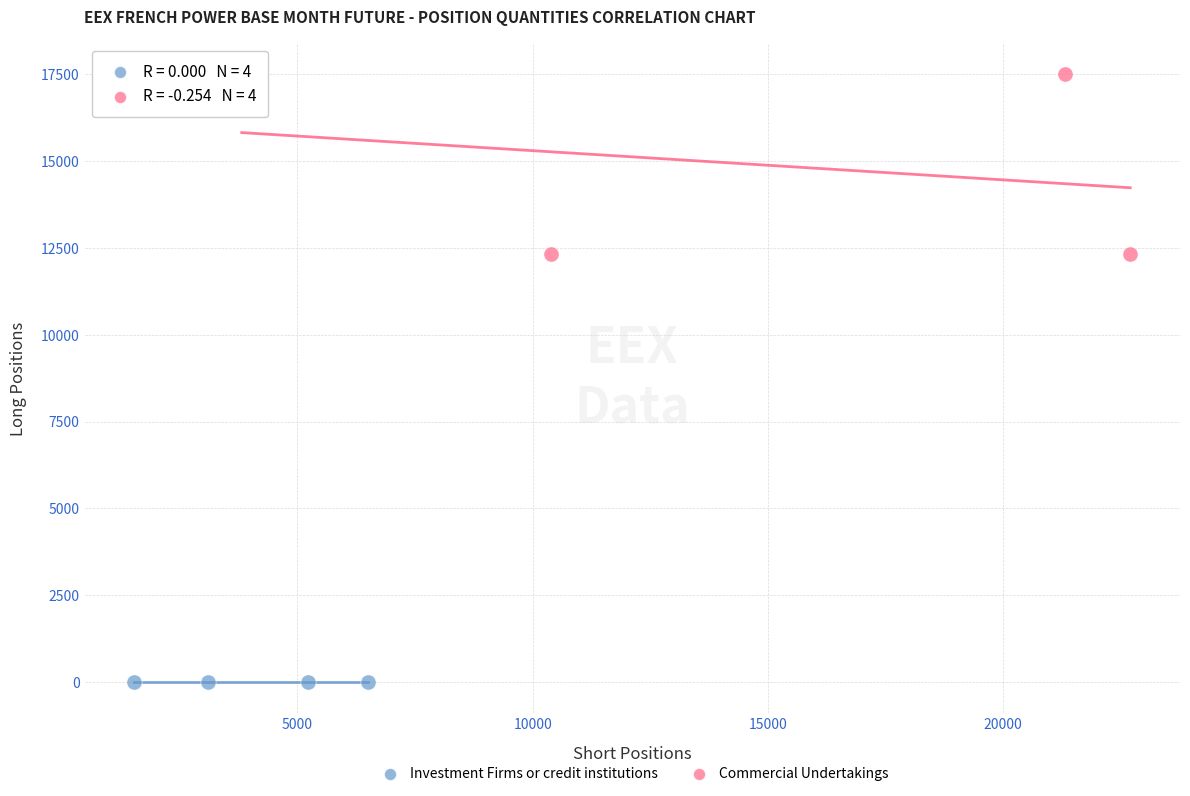

Which series reaches the maximum Y coordinate?

Commercial Undertakings